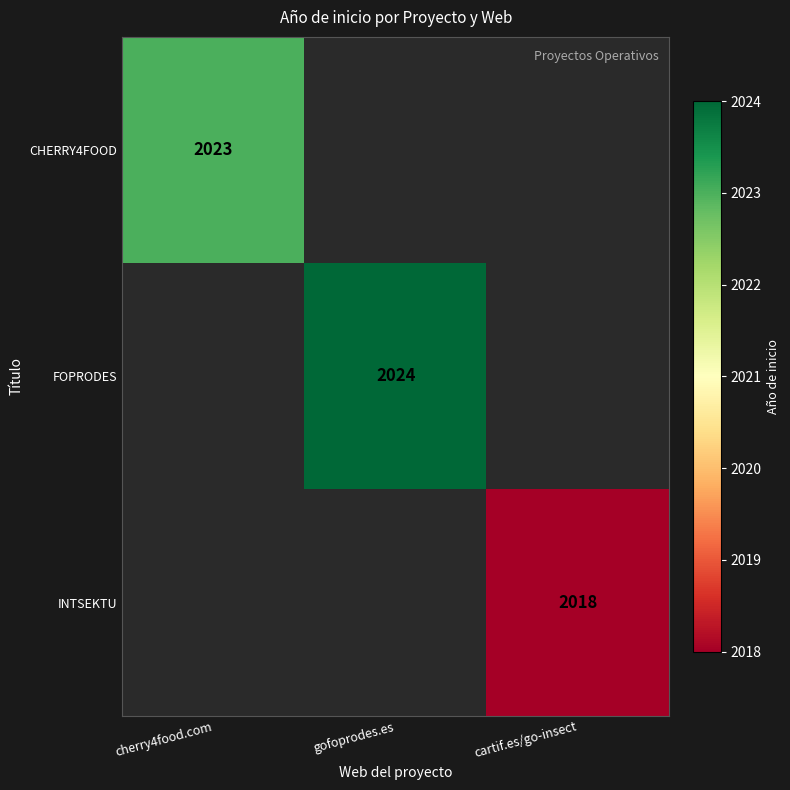

Is it true that FOPRODES equals 3245 at gofoprodes.es?

False